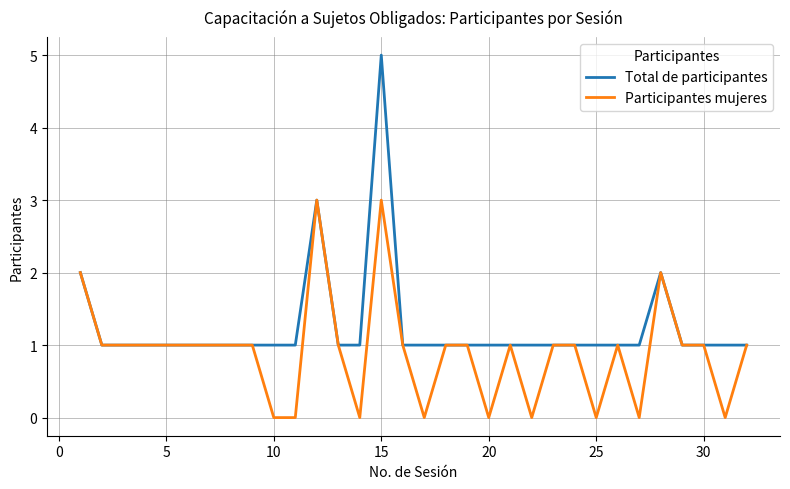

How many lines are shown in the chart?

2